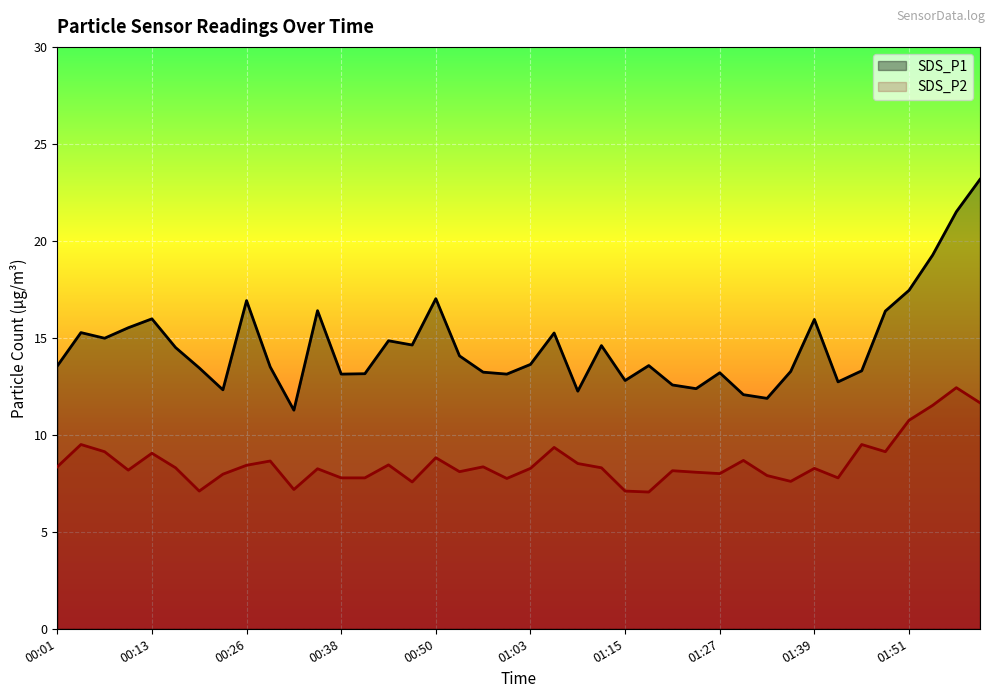

How many data points does each series have?

40